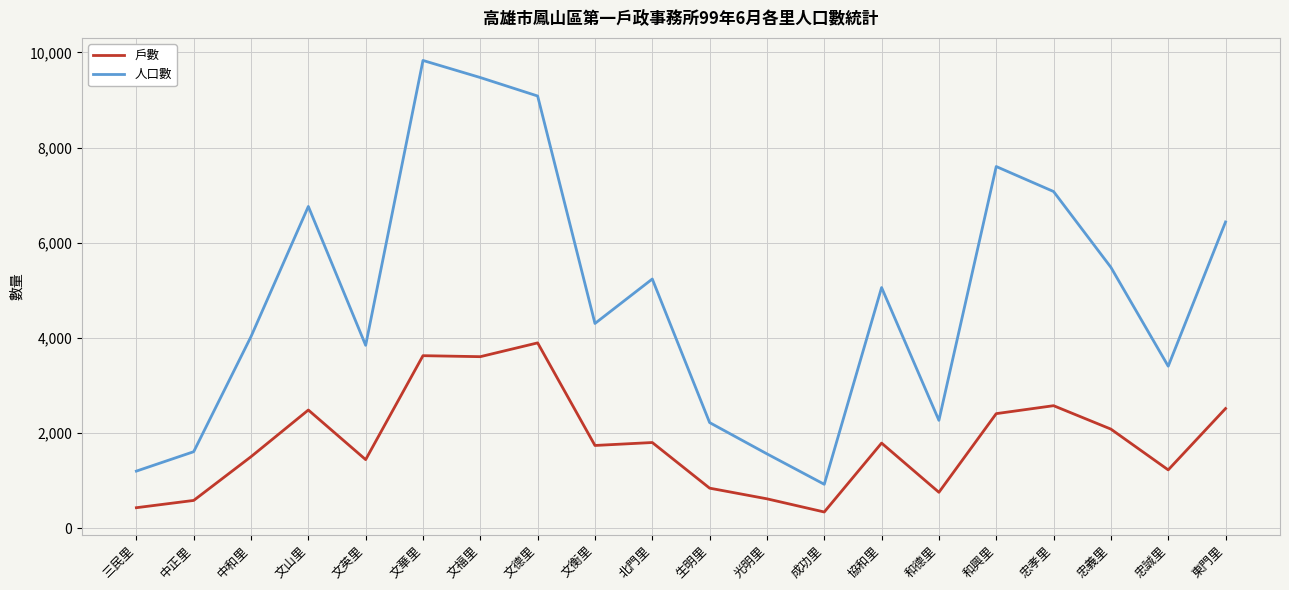

Which category has the highest value across all series?

文華里